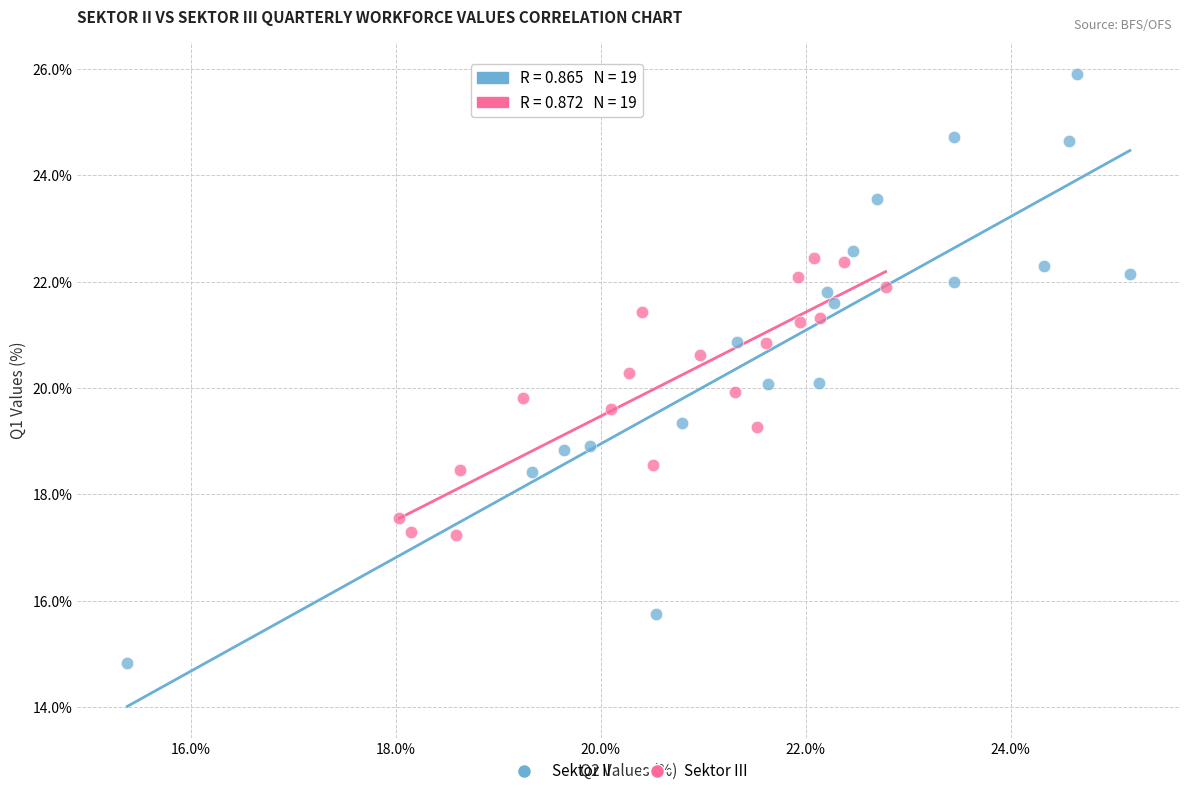

Which series has the widest spread of Y values?

Sektor II